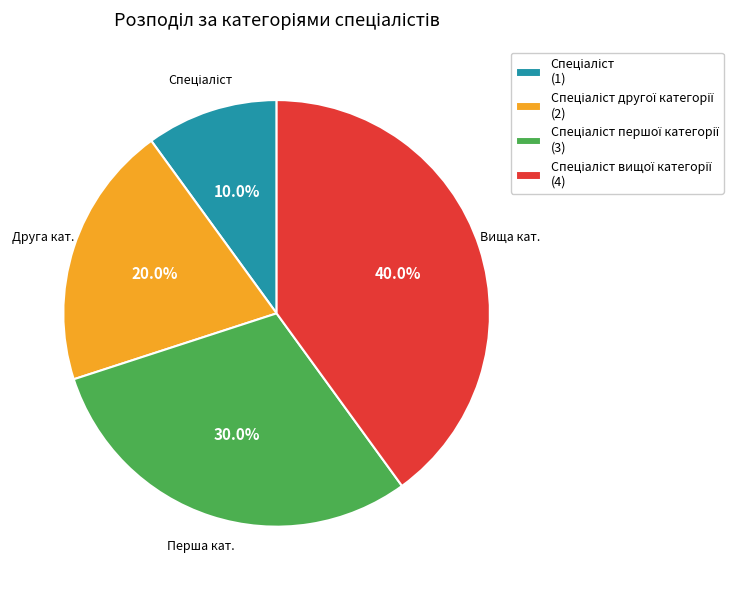

Is there any slice that represents more than half of the pie?

No